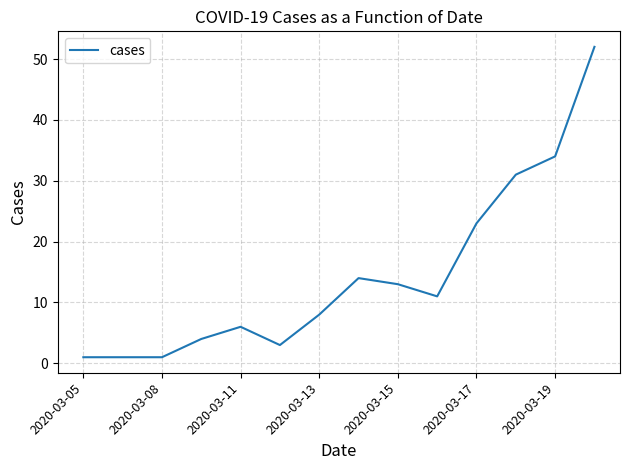

What is the greatest value displayed?

52